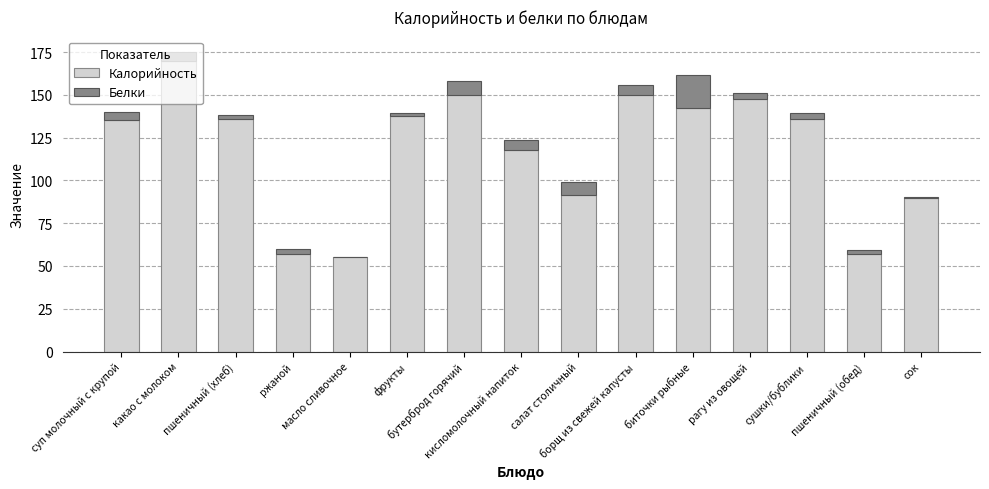

What is the highest value of the Калорийность series?

169.7